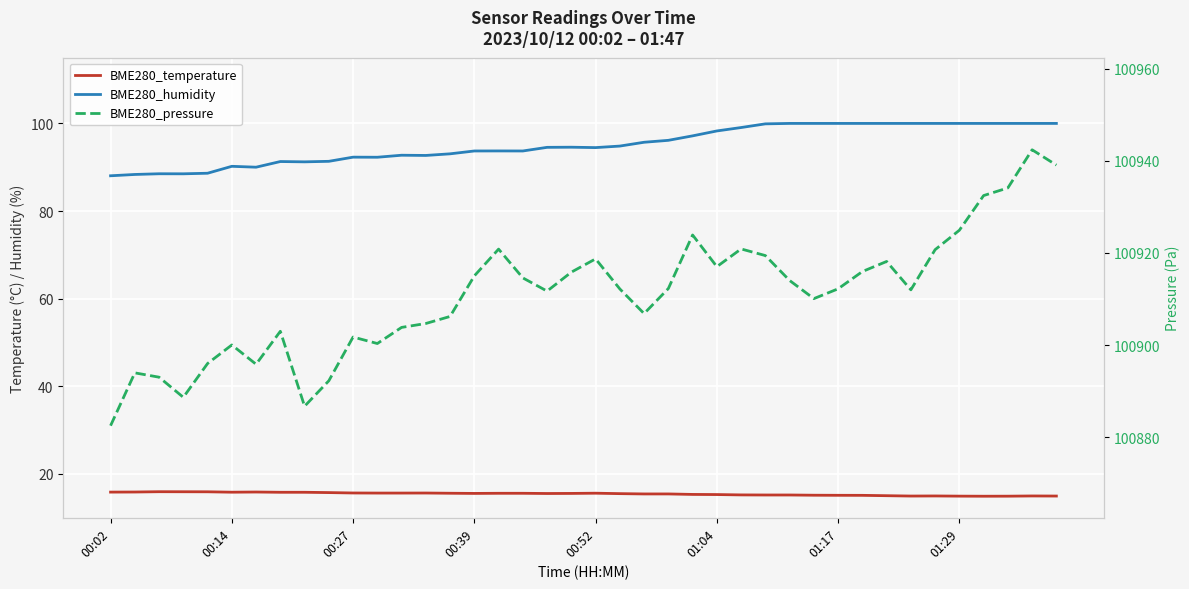

What is the approximate value of BME280_temperature at 26?

15.2